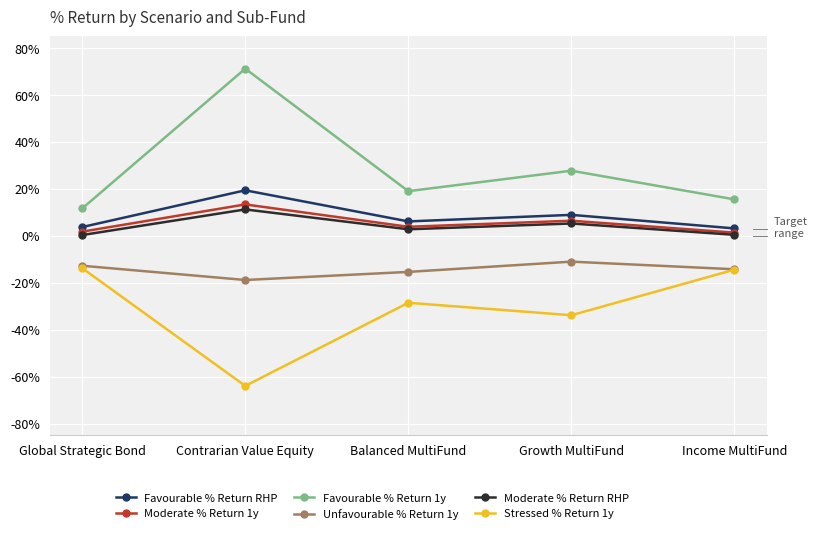

Does the chart have visible grid lines?

Yes